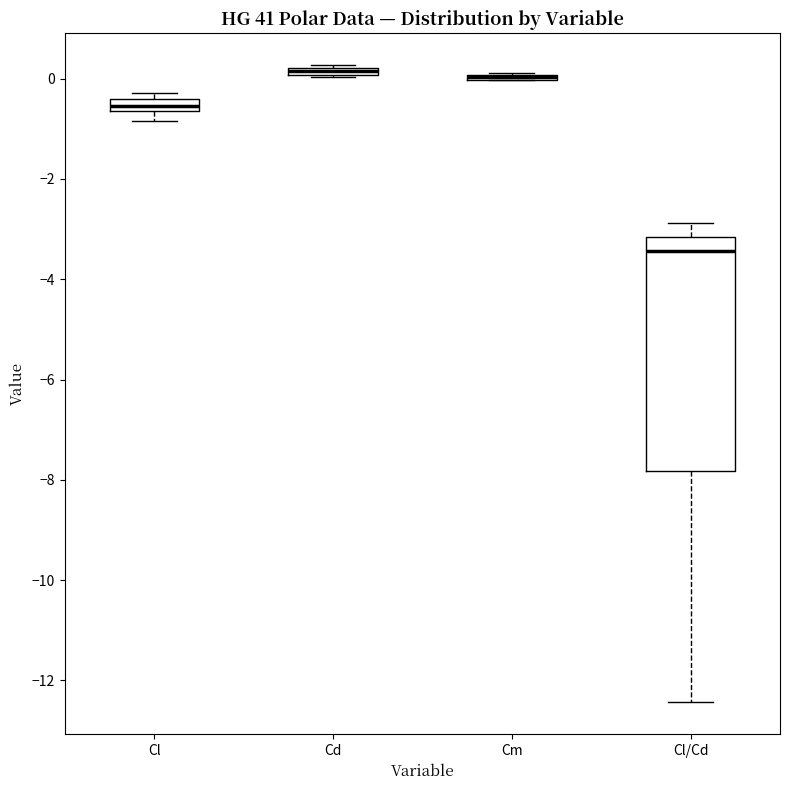

Which box is the tallest, from its lower edge to its upper edge?

Cl/Cd